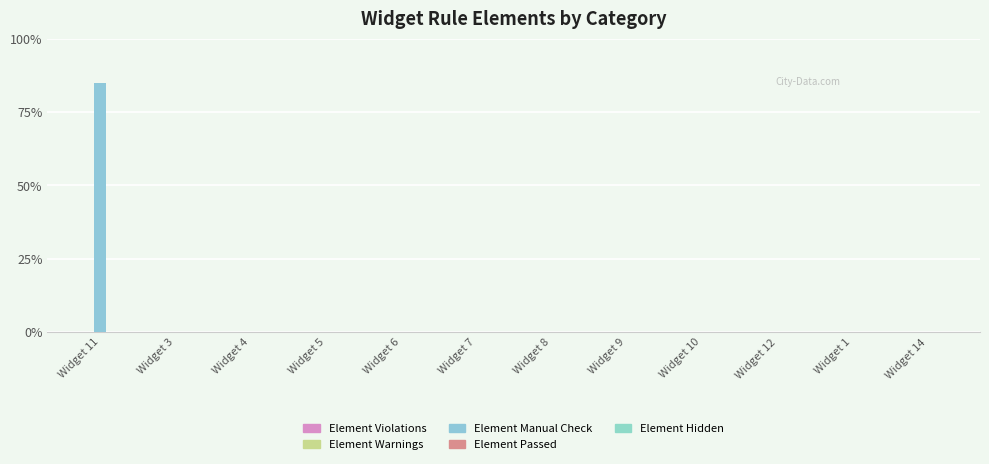

Reading right to left, extract all data points from this chart.

Element Violations: 0	0	0	0	0	0	0	0	0	0	0	0
Element Warnings: 0	0	0	0	0	0	0	0	0	0	0	0
Element Manual Check: 0	0	0	0	0	0	0	0	0	0	0	17
Element Passed: 0	0	0	0	0	0	0	0	0	0	0	0
Element Hidden: 0	0	0	0	0	0	0	0	0	0	0	0